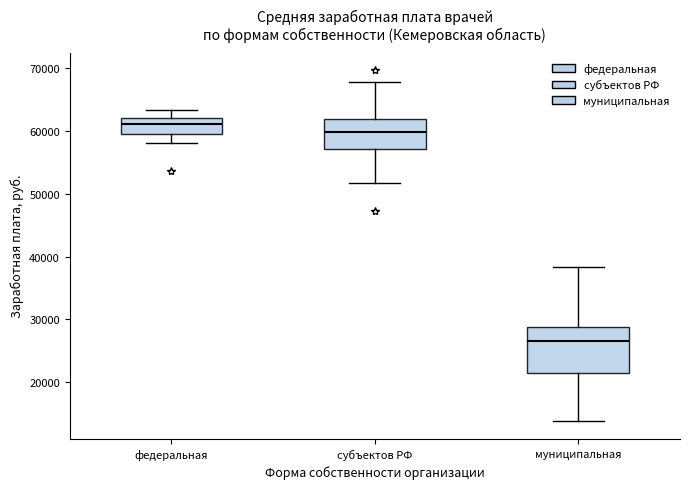

Reading left to right, transcribe this box plot: for each box, give where its median line is, the range the box spans, and where its two whiskers end, as read against the y-axis. The values are not printed on the chart, so give them approximately, as read against the axis.

федеральная: median 61000, box 59000 to 62000, whiskers 58000 to 63000
субъектов РФ: median 60000, box 57000 to 62000, whiskers 52000 to 68000
муниципальная: median 27000, box 21000 to 29000, whiskers 14000 to 38000